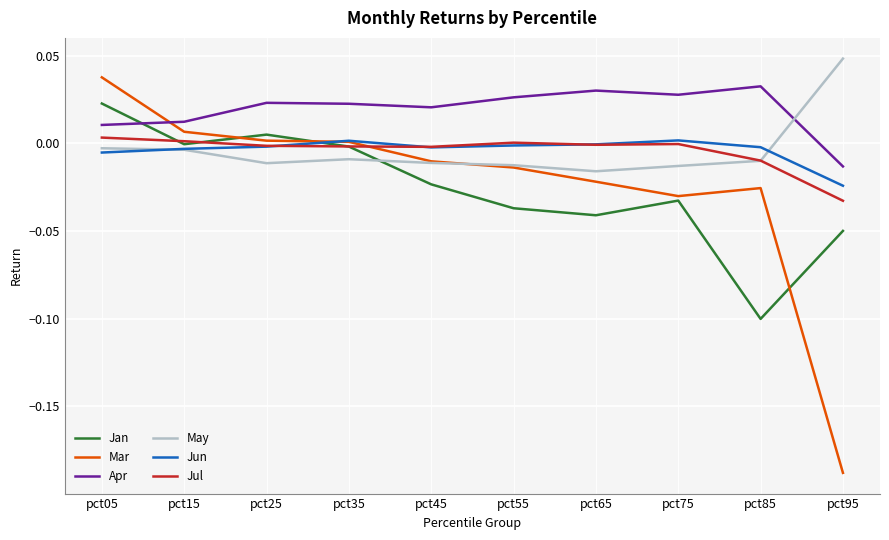

Which series has the largest range (max minus min)?

Mar